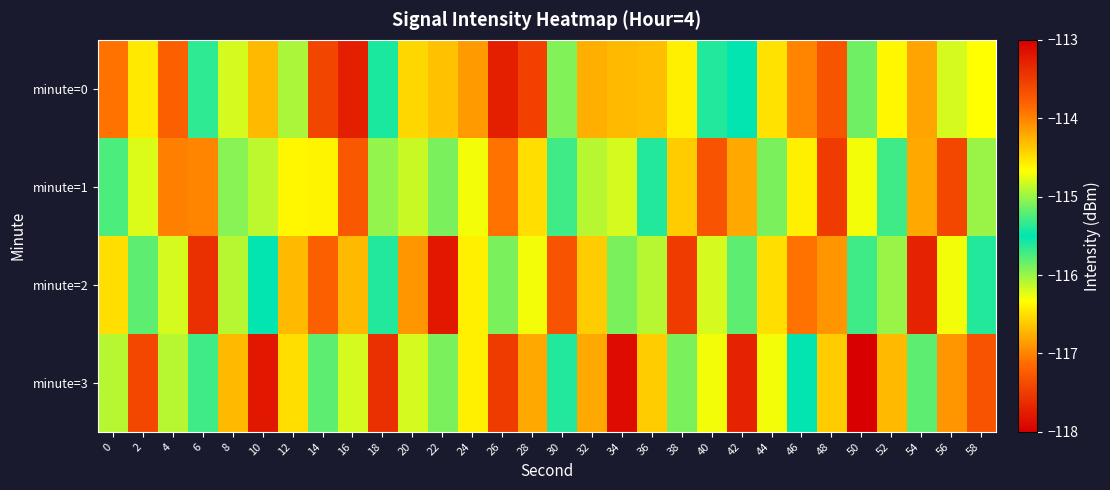

Rank the series by their maximum value, from lowest to highest.

minute=1, minute=0, minute=2, minute=3